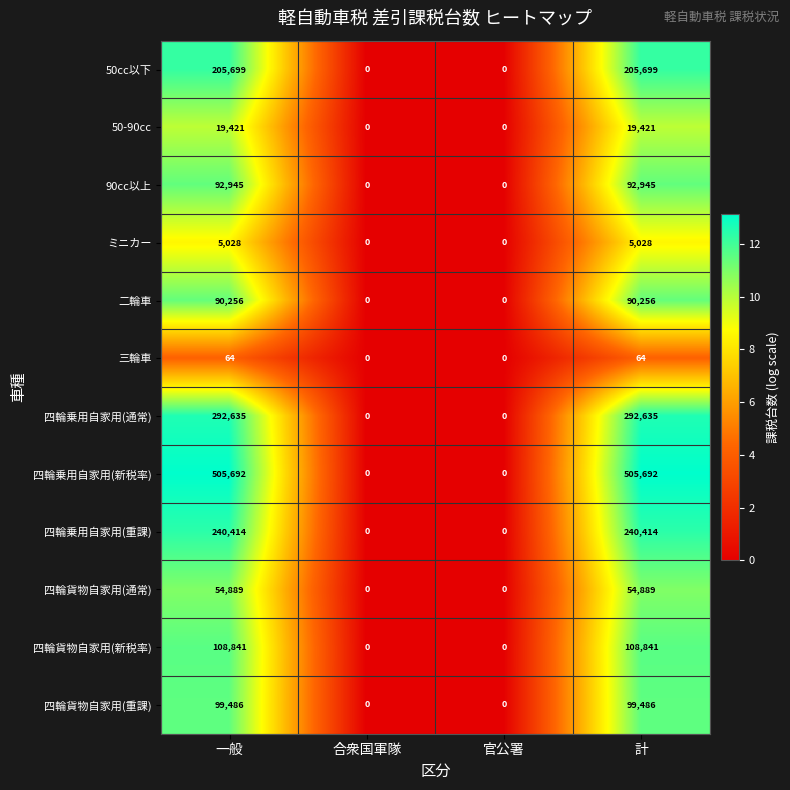

Which series changed the most between 一般 and 官公署?

四輪乗用自家用(新税率)